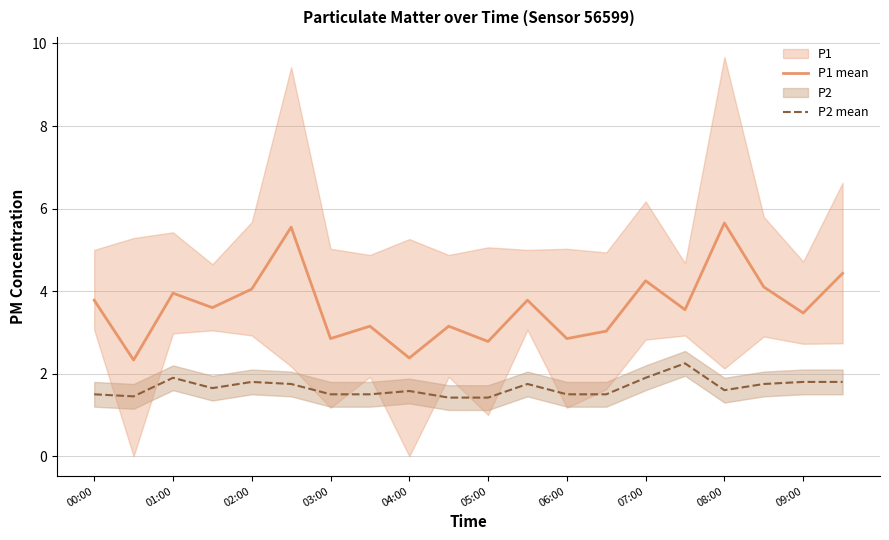

Reading right to left, extract all data points from this chart.

P1 mean: 4.4	3.5	4.1	5.7	3.5	4.2	3.0	2.9	3.8	2.8	3.1	2.4	3.1	2.9	5.5	4.0	3.6	4.0	2.3	3.8
P2 mean: 1.8	1.8	1.8	1.6	2.2	1.9	1.5	1.5	1.8	1.4	1.4	1.6	1.5	1.5	1.8	1.8	1.6	1.9	1.4	1.5